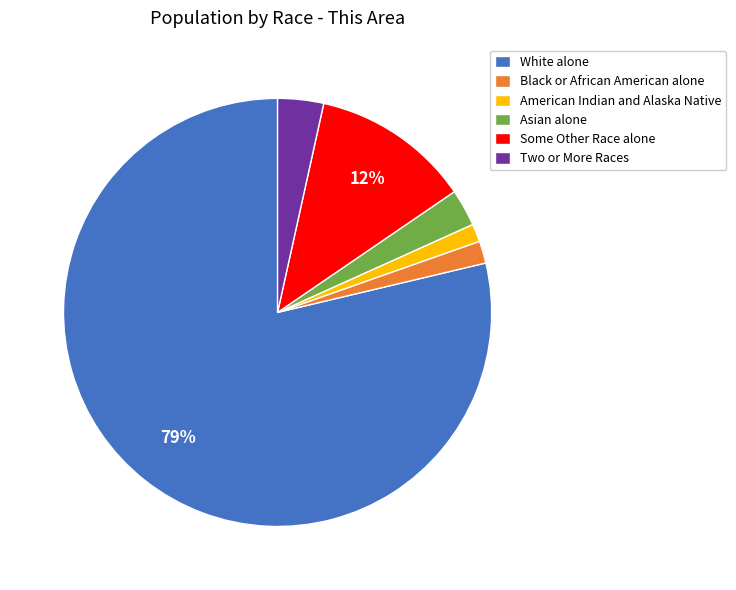

Combined, do Two or More Races and Some Other Race alone account for over 50%?

No